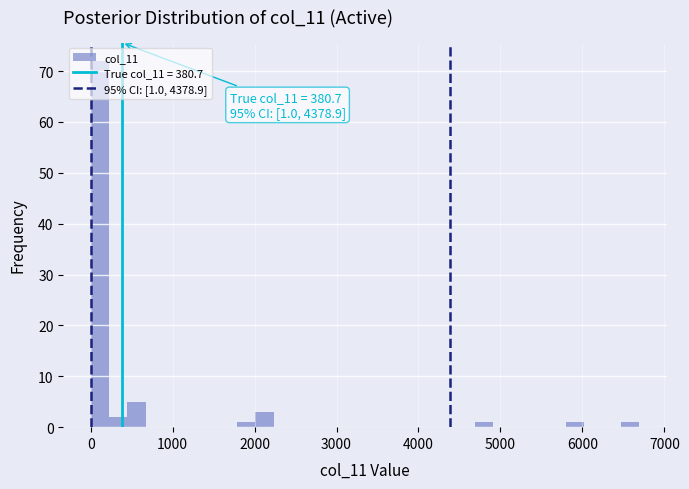

Around what value on the x-axis is the tallest bar? Give the approximate position of its centre, as read against the axis.

100